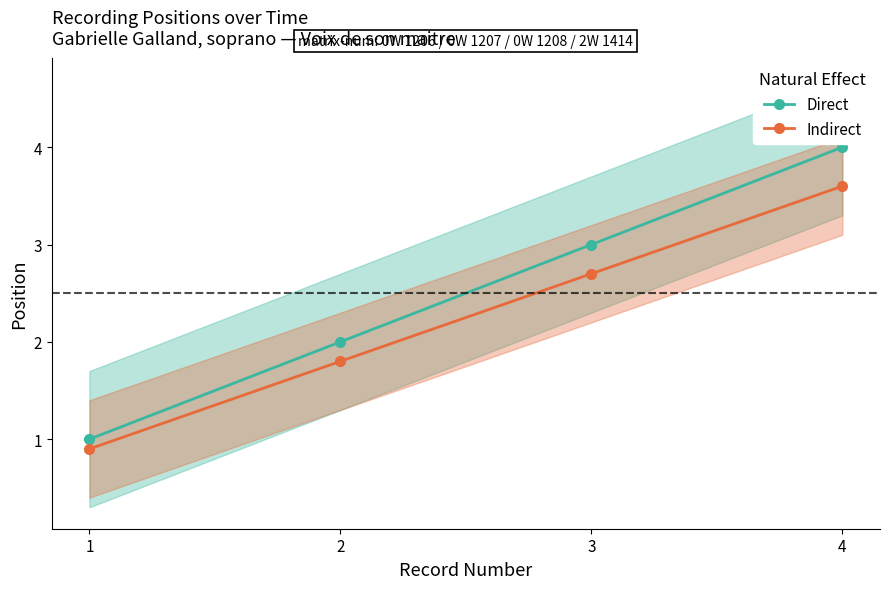

What is the sum of all Indirect values?

9.0